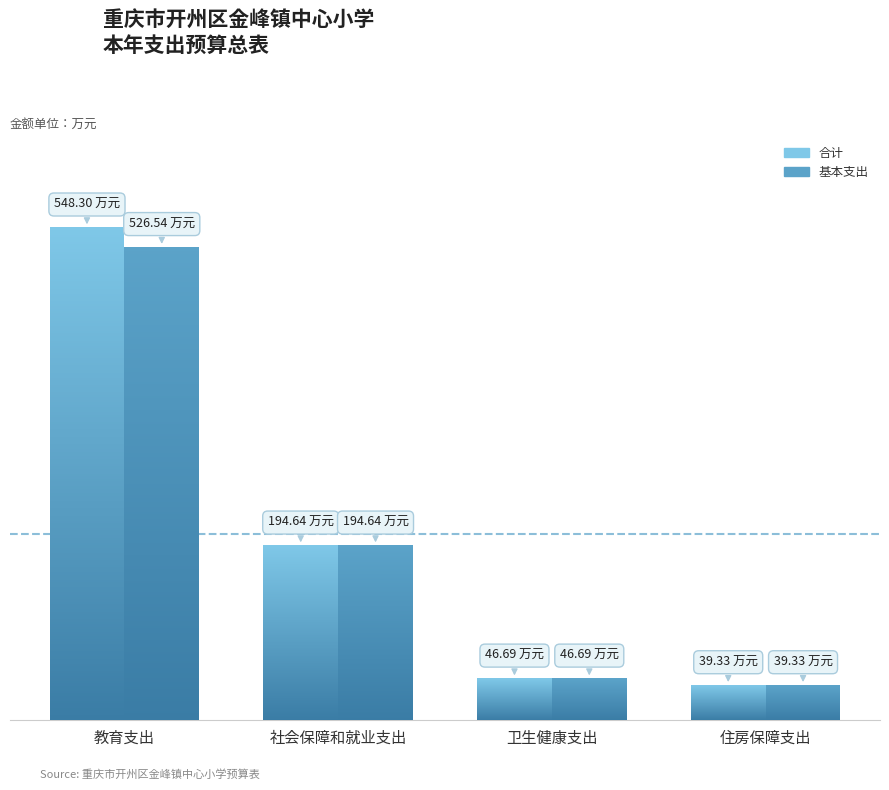

At which label does 合计 first exceed 194?

教育支出